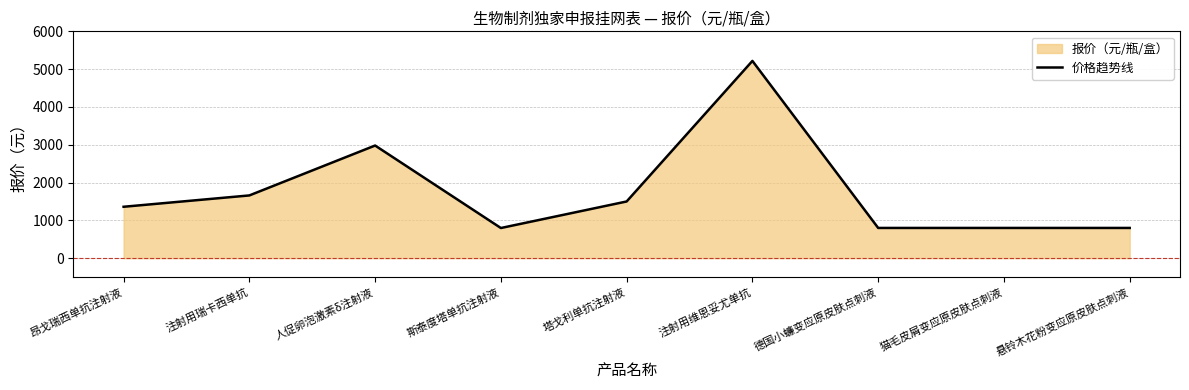

Reading right to left, transcribe all the data shown in this chart.

悬铃木花粉变应原皮肤点刺液=800	猫毛皮屑变应原皮肤点刺液=800	德国小蠊变应原皮肤点刺液=800	注射用维恩妥尤单抗=5218	塔戈利单抗注射液=1500	斯泰度塔单抗注射液=798	人促卵泡激素δ注射液=2980	注射用瑞卡西单抗=1660	昂戈瑞西单抗注射液=1360